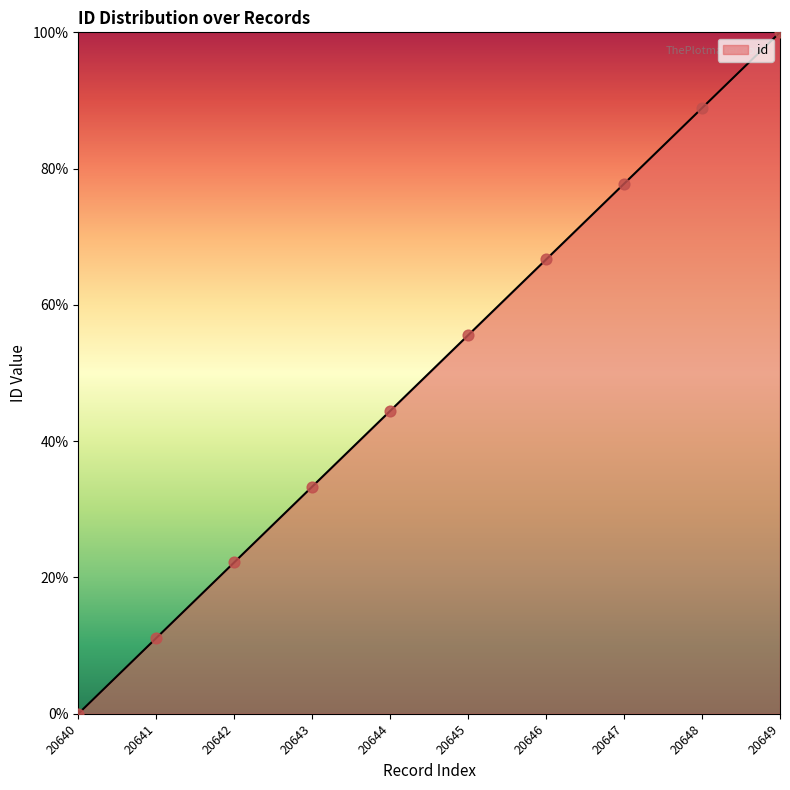

Approximately how many times larger is the value at 20642 compared to 20645?

0.4